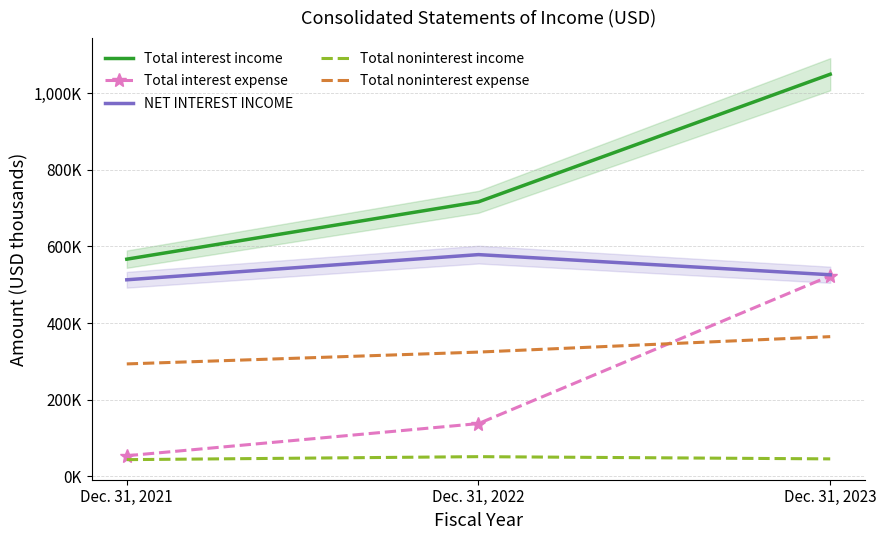

What is the value of the Total noninterest income point at the 3rd from the left?

45577